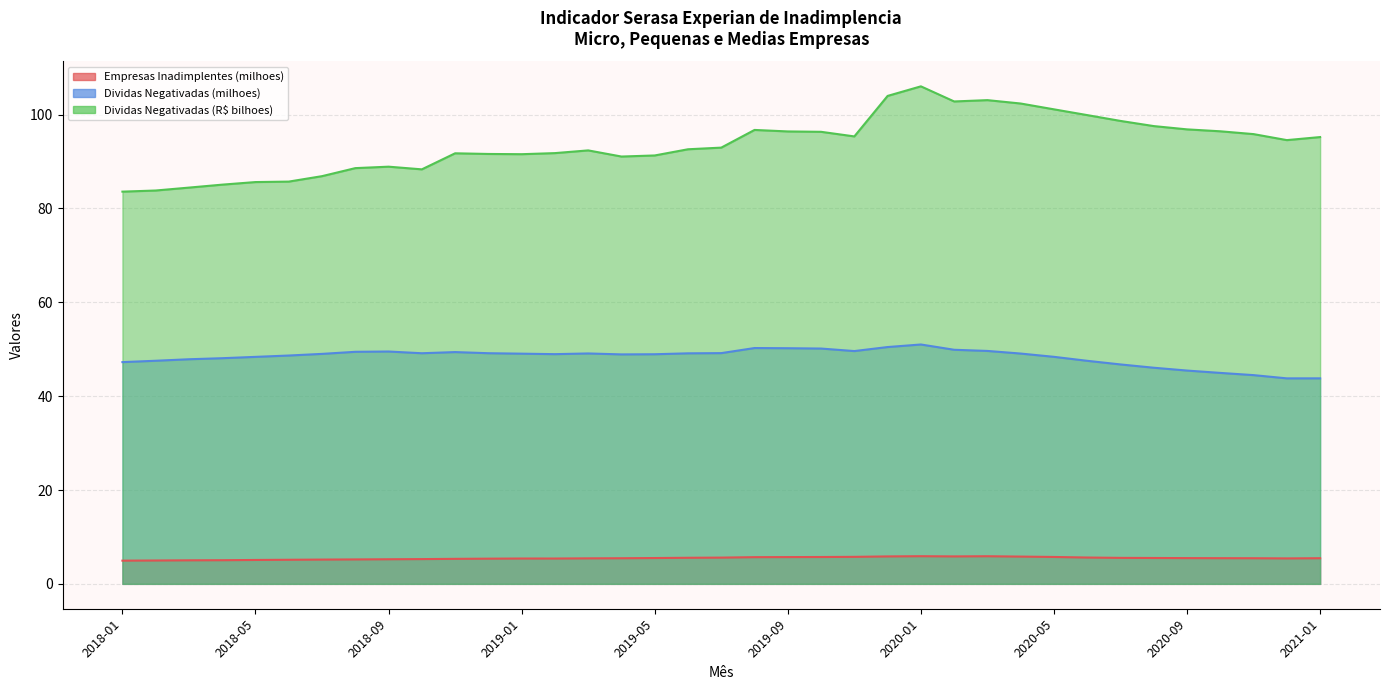

What is the total value across all series at 2021-01?

144.5